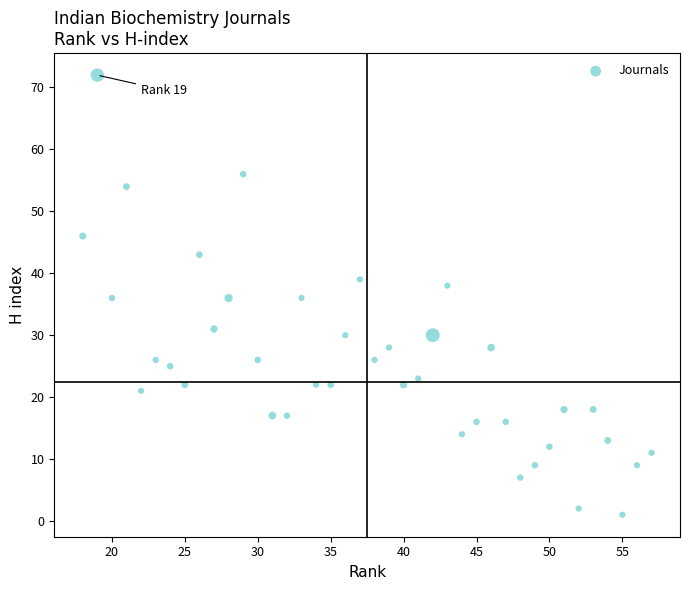

What is the range of X values (max minus min)?

39